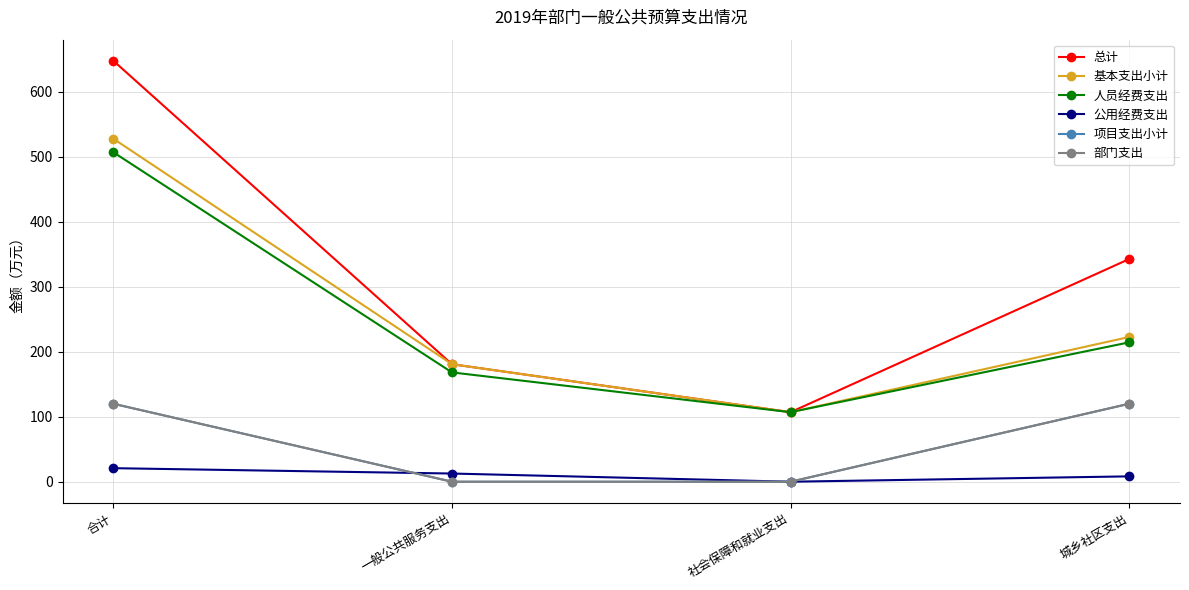

The 公用经费支出 series shows 0.0 at 社会保障和就业支出. True or false?

True